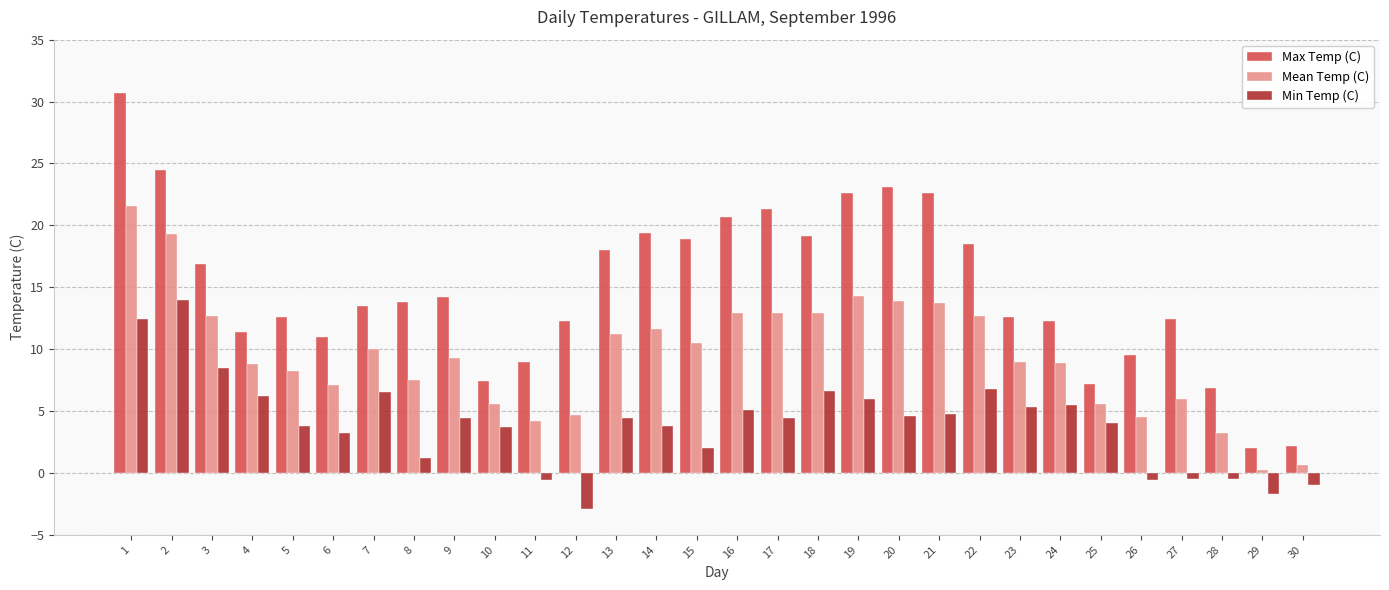

What is the spread (max minus min) of values at 5?

8.8